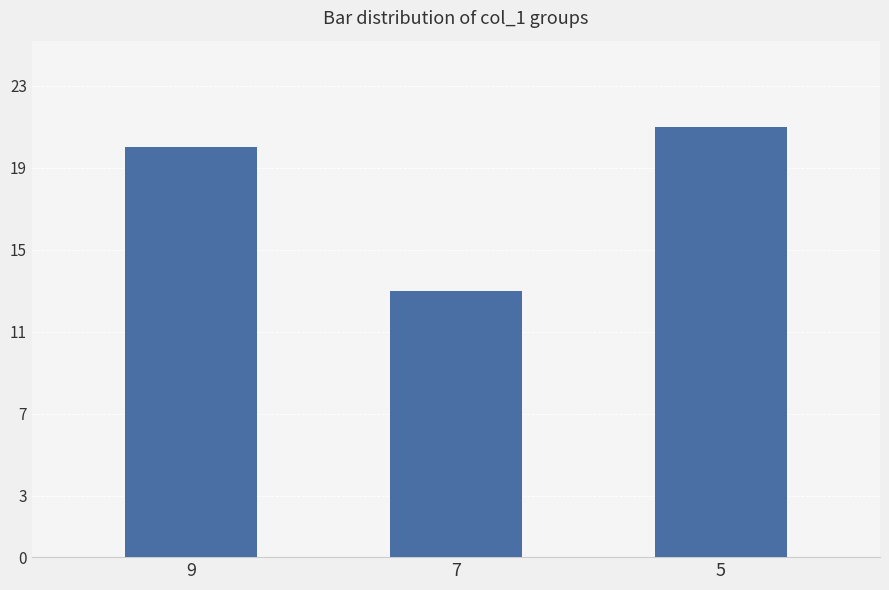

Rank the categories by value from highest to lowest.

5, 9, 7